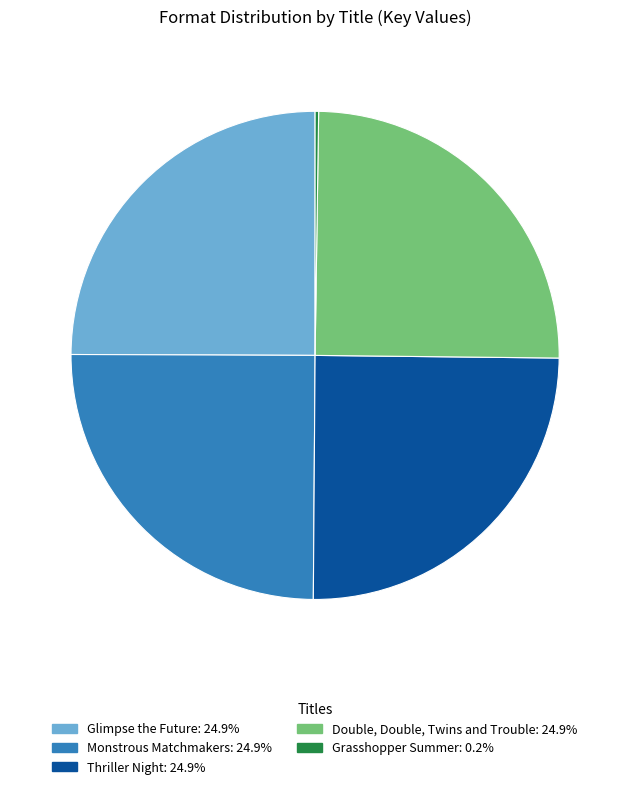

Approximately how many times larger is the value at Double, Double, Twins and Trouble: 24.9% compared to Monstrous Matchmakers: 24.9%?

1.0